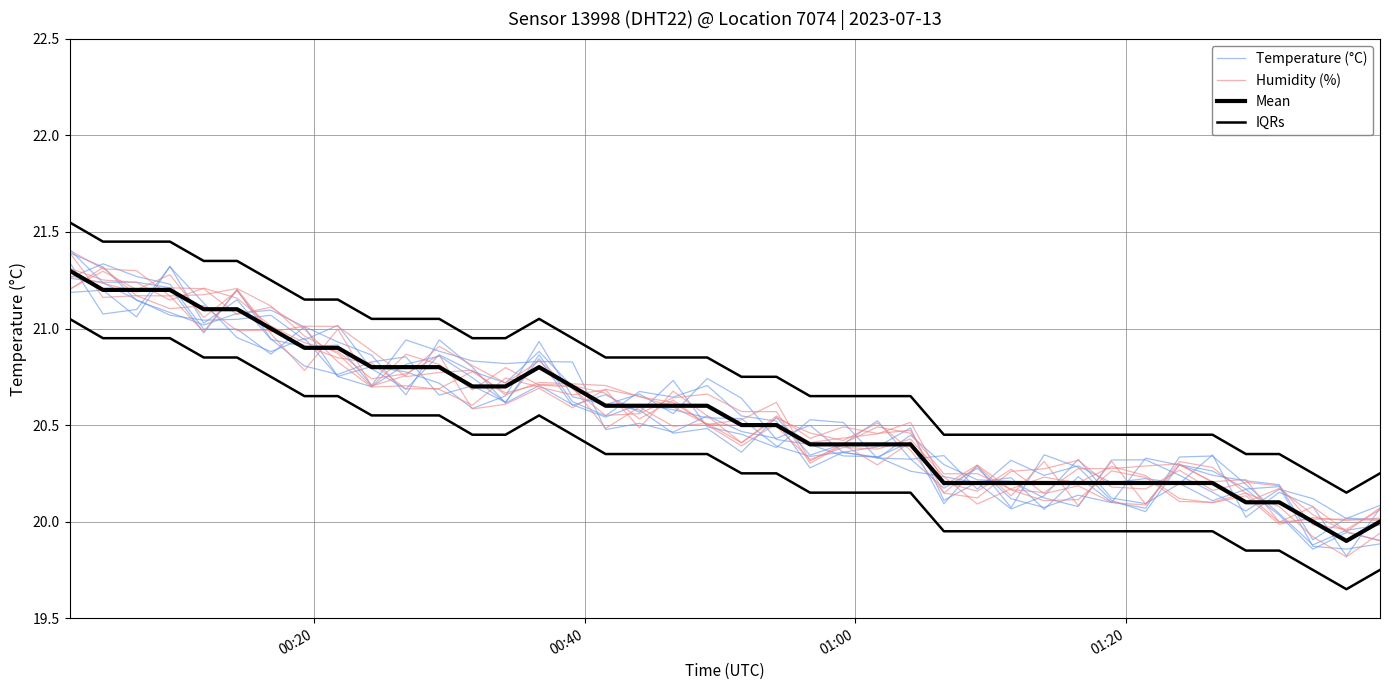

Which series has the widest spread of values?

Humidity (%)